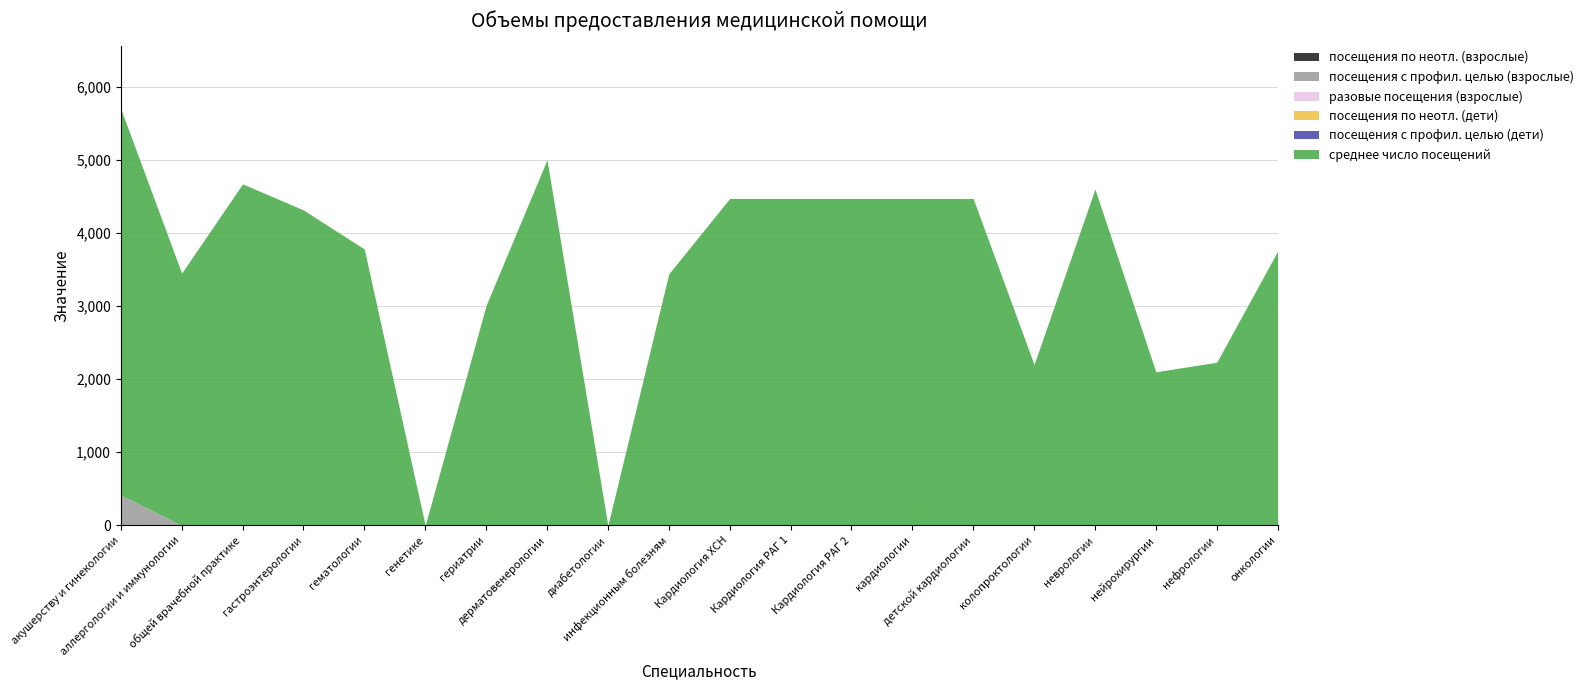

Rank the series by their maximum value, from lowest to highest.

посещения по неотл. (взрослые), разовые посещения (взрослые), посещения по неотл. (дети), посещения с профил. целью (дети), посещения с профил. целью (взрослые), среднее число посещений